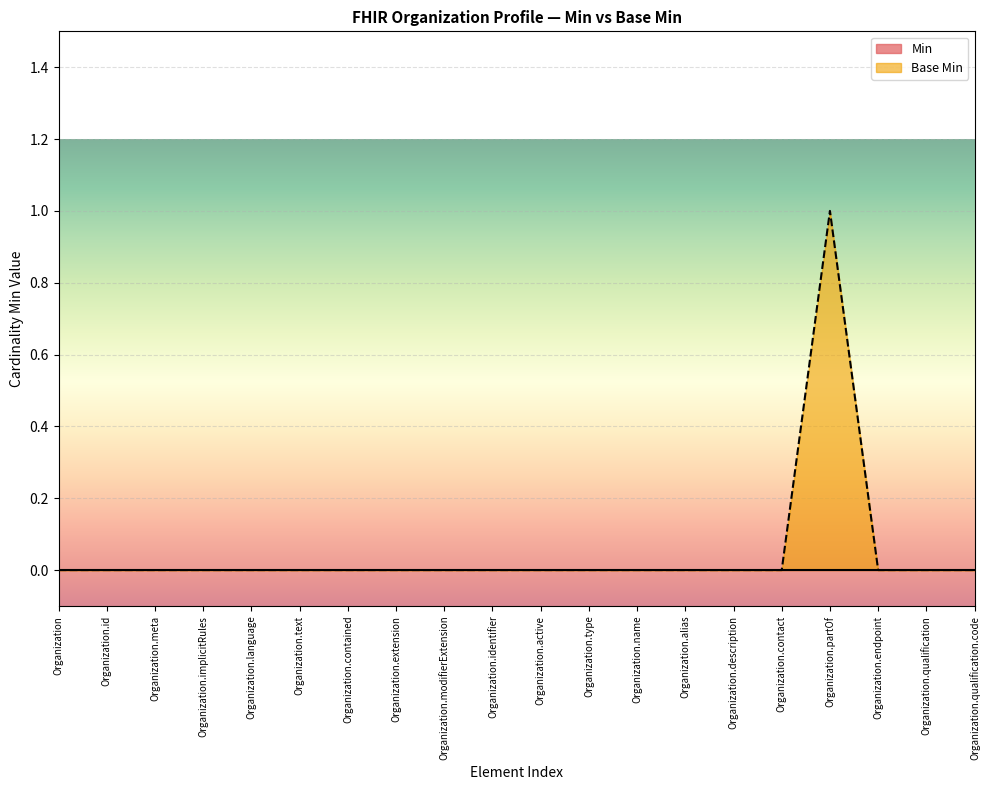

What is the label of the 16th point from the right?

Organization.language